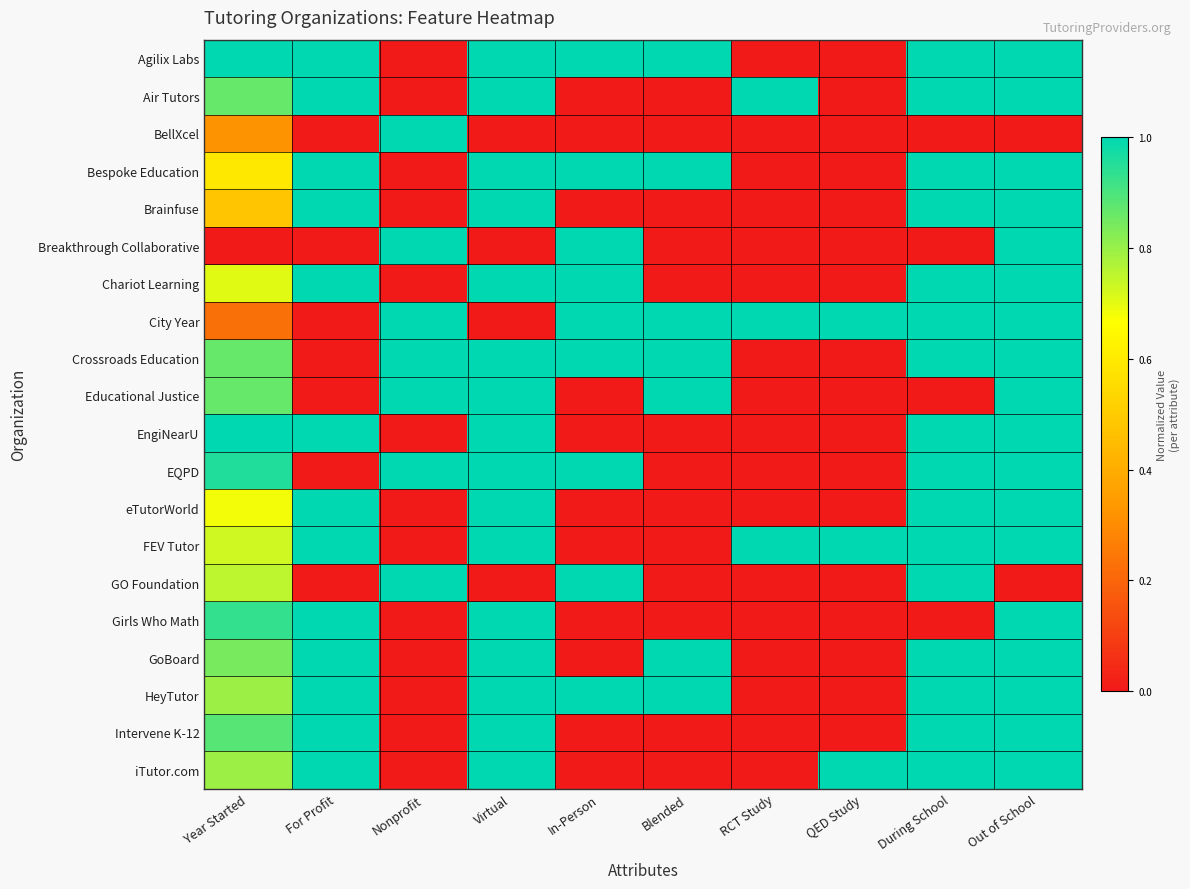

Reading left to right, transcribe all the data shown in this chart.

Agilix Labs: Year Started=1.0	For Profit=1.0	Nonprofit=0.0	Virtual=1.0	In-Person=1.0	Blended=1.0	RCT Study=0.0	QED Study=0.0	During School=1.0	Out of School=1.0
Air Tutors: Year Started=0.9	For Profit=1.0	Nonprofit=0.0	Virtual=1.0	In-Person=0.0	Blended=0.0	RCT Study=1.0	QED Study=0.0	During School=1.0	Out of School=1.0
BellXcel: Year Started=0.3	For Profit=0.0	Nonprofit=1.0	Virtual=0.0	In-Person=0.0	Blended=0.0	RCT Study=0.0	QED Study=0.0	During School=0.0	Out of School=0.0
Bespoke Education: Year Started=0.6	For Profit=1.0	Nonprofit=0.0	Virtual=1.0	In-Person=1.0	Blended=1.0	RCT Study=0.0	QED Study=0.0	During School=1.0	Out of School=1.0
Brainfuse: Year Started=0.5	For Profit=1.0	Nonprofit=0.0	Virtual=1.0	In-Person=0.0	Blended=0.0	RCT Study=0.0	QED Study=0.0	During School=1.0	Out of School=1.0
Breakthrough Collaborative: Year Started=0.0	For Profit=0.0	Nonprofit=1.0	Virtual=0.0	In-Person=1.0	Blended=0.0	RCT Study=0.0	QED Study=0.0	During School=0.0	Out of School=1.0
Chariot Learning: Year Started=0.7	For Profit=1.0	Nonprofit=0.0	Virtual=1.0	In-Person=1.0	Blended=0.0	RCT Study=0.0	QED Study=0.0	During School=1.0	Out of School=1.0
City Year: Year Started=0.2	For Profit=0.0	Nonprofit=1.0	Virtual=0.0	In-Person=1.0	Blended=1.0	RCT Study=1.0	QED Study=1.0	During School=1.0	Out of School=1.0
Crossroads Education: Year Started=0.9	For Profit=0.0	Nonprofit=1.0	Virtual=1.0	In-Person=1.0	Blended=1.0	RCT Study=0.0	QED Study=0.0	During School=1.0	Out of School=1.0
Educational Justice: Year Started=0.9	For Profit=0.0	Nonprofit=1.0	Virtual=1.0	In-Person=0.0	Blended=1.0	RCT Study=0.0	QED Study=0.0	During School=0.0	Out of School=1.0
EngiNearU: Year Started=1.0	For Profit=1.0	Nonprofit=0.0	Virtual=1.0	In-Person=0.0	Blended=0.0	RCT Study=0.0	QED Study=0.0	During School=1.0	Out of School=1.0
EQPD: Year Started=1.0	For Profit=0.0	Nonprofit=1.0	Virtual=1.0	In-Person=1.0	Blended=0.0	RCT Study=0.0	QED Study=0.0	During School=1.0	Out of School=1.0
eTutorWorld: Year Started=0.7	For Profit=1.0	Nonprofit=0.0	Virtual=1.0	In-Person=0.0	Blended=0.0	RCT Study=0.0	QED Study=0.0	During School=1.0	Out of School=1.0
FEV Tutor: Year Started=0.7	For Profit=1.0	Nonprofit=0.0	Virtual=1.0	In-Person=0.0	Blended=0.0	RCT Study=1.0	QED Study=1.0	During School=1.0	Out of School=1.0
GO Foundation: Year Started=0.8	For Profit=0.0	Nonprofit=1.0	Virtual=0.0	In-Person=1.0	Blended=0.0	RCT Study=0.0	QED Study=0.0	During School=1.0	Out of School=0.0
Girls Who Math: Year Started=0.9	For Profit=1.0	Nonprofit=0.0	Virtual=1.0	In-Person=0.0	Blended=0.0	RCT Study=0.0	QED Study=0.0	During School=0.0	Out of School=1.0
GoBoard: Year Started=0.8	For Profit=1.0	Nonprofit=0.0	Virtual=1.0	In-Person=0.0	Blended=1.0	RCT Study=0.0	QED Study=0.0	During School=1.0	Out of School=1.0
HeyTutor: Year Started=0.8	For Profit=1.0	Nonprofit=0.0	Virtual=1.0	In-Person=1.0	Blended=1.0	RCT Study=0.0	QED Study=0.0	During School=1.0	Out of School=1.0
Intervene K-12: Year Started=0.9	For Profit=1.0	Nonprofit=0.0	Virtual=1.0	In-Person=0.0	Blended=0.0	RCT Study=0.0	QED Study=0.0	During School=1.0	Out of School=1.0
iTutor.com: Year Started=0.8	For Profit=1.0	Nonprofit=0.0	Virtual=1.0	In-Person=0.0	Blended=0.0	RCT Study=0.0	QED Study=1.0	During School=1.0	Out of School=1.0